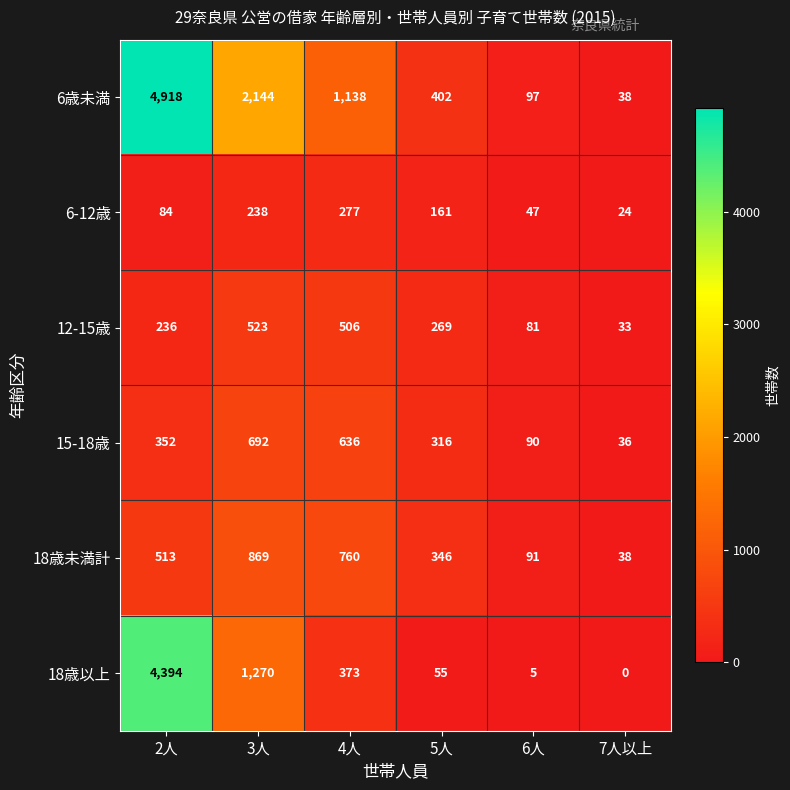

What is the total value across all series at 3人?

5736